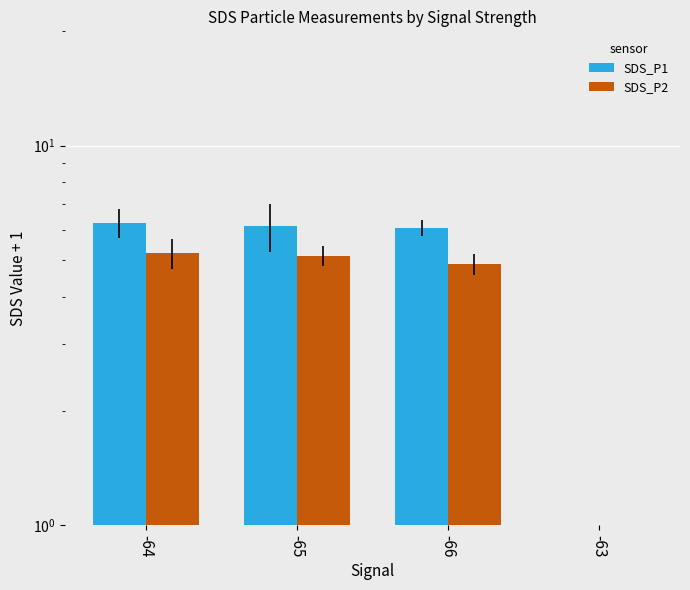

What is the total value across all series at -66?

10.9